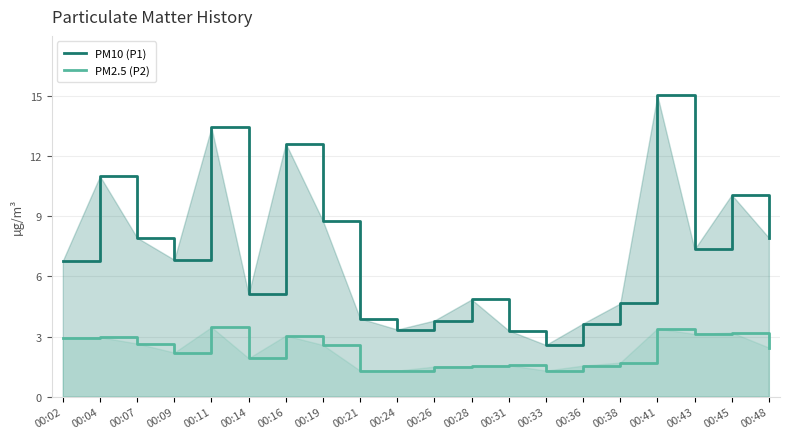

What is the approximate value of PM10 (P1) at 00:19?

8.8